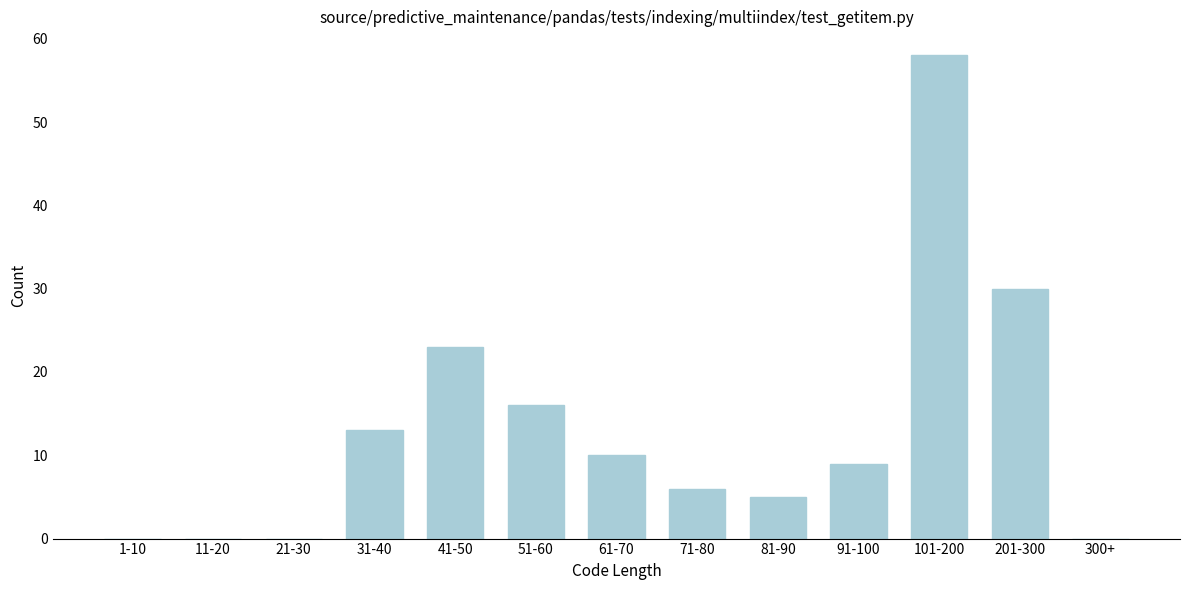

Reading right to left, list all the values displayed in this chart.

300+=0	201-300=30	101-200=58	91-100=9	81-90=5	71-80=6	61-70=10	51-60=16	41-50=23	31-40=13	21-30=0	11-20=0	1-10=0